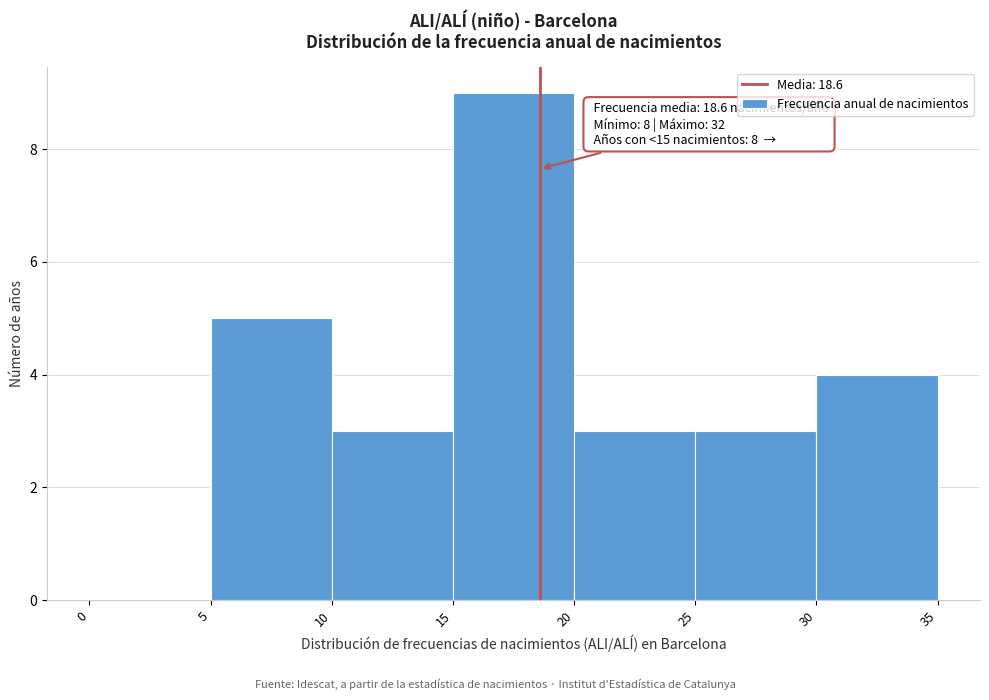

Which range on the x-axis has the tallest bar?

15 to 20